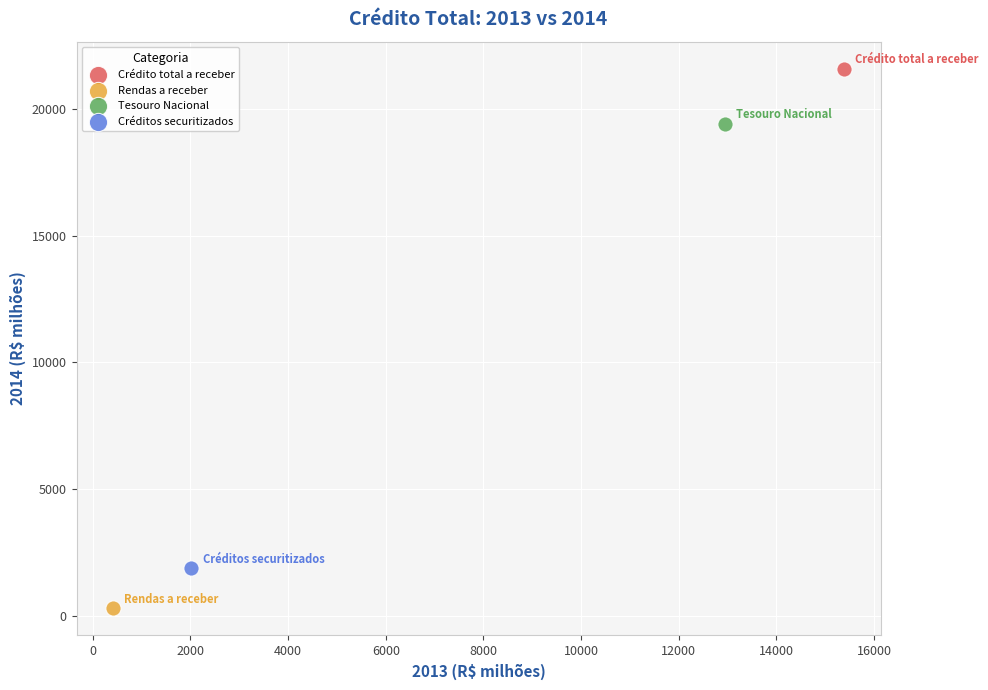

Which series reaches the minimum Y coordinate?

Rendas a receber